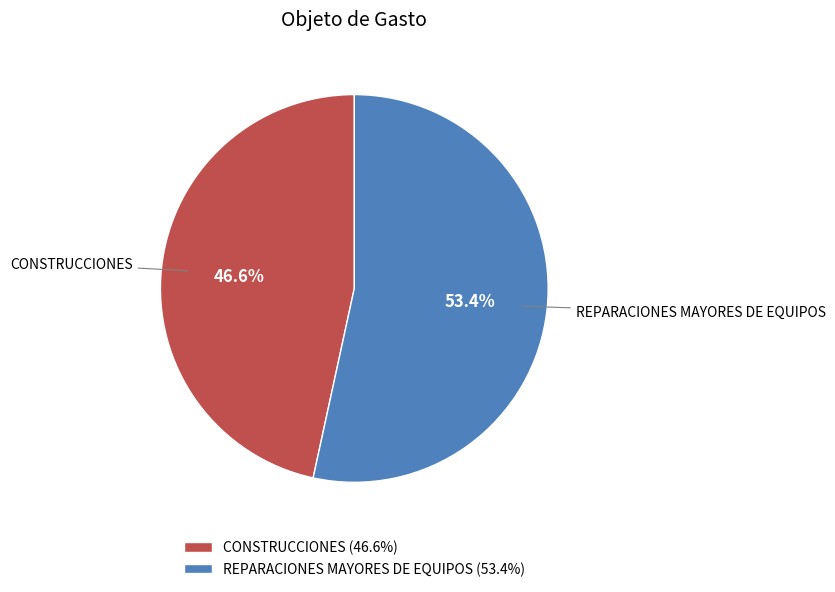

To the nearest percent, what portion does REPARACIONES MAYORES DE EQUIPOS represent?

53%